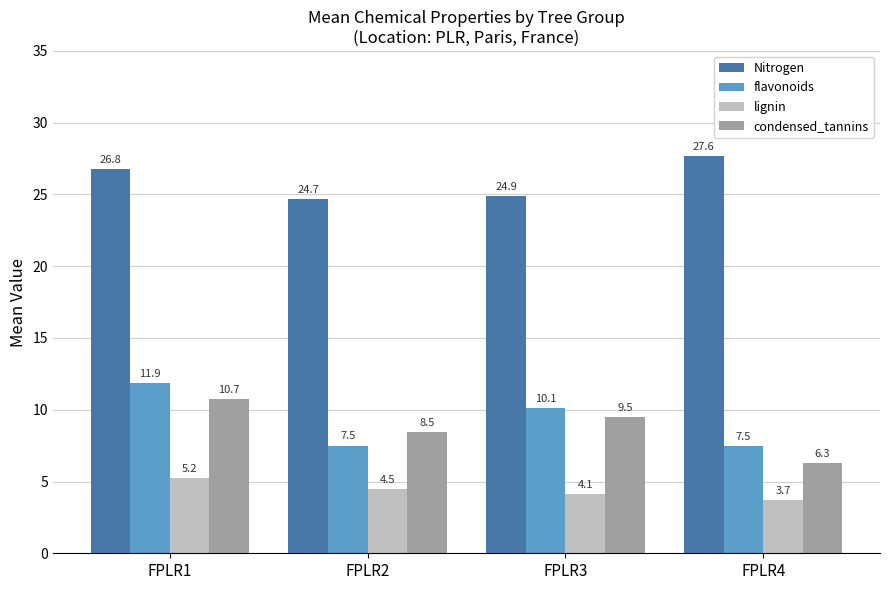

What is the highest value of the condensed_tannins series?

10.7